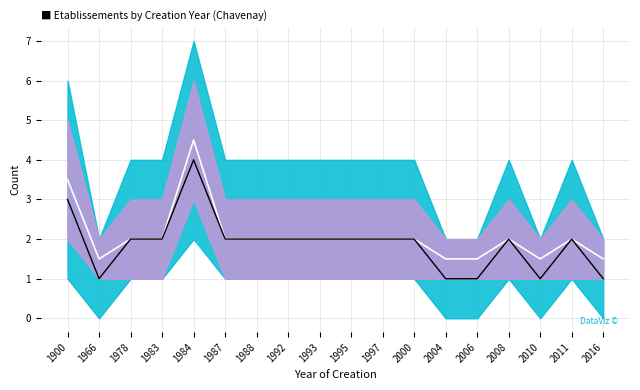

Reading left to right, what are all the values shown in this chart?

Mean: 1900=3.5	1966=1.5	1978=2.0	1983=2.0	1984=4.5	1987=2.0	1988=2.0	1992=2.0	1993=2.0	1995=2.0	1997=2.0	2000=2.0	2004=1.5	2006=1.5	2008=2.0	2010=1.5	2011=2.0	2016=1.5
Count: 1900=3.0	1966=1.0	1978=2.0	1983=2.0	1984=4.0	1987=2.0	1988=2.0	1992=2.0	1993=2.0	1995=2.0	1997=2.0	2000=2.0	2004=1.0	2006=1.0	2008=2.0	2010=1.0	2011=2.0	2016=1.0